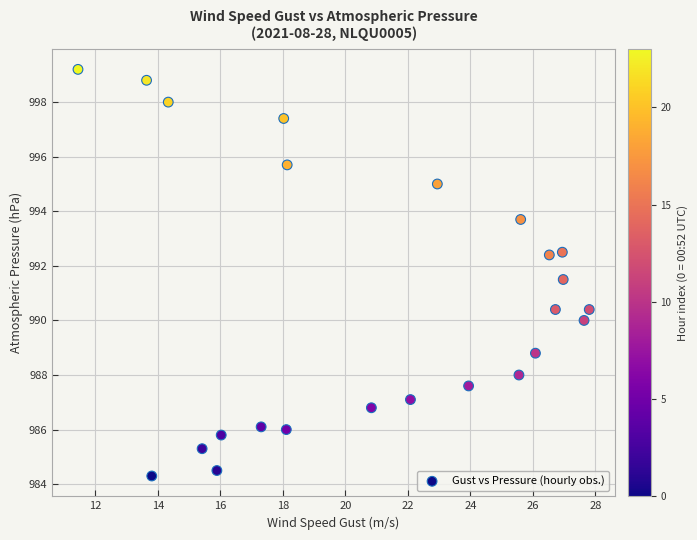

What is the range of Y values (max minus min)?

14.9